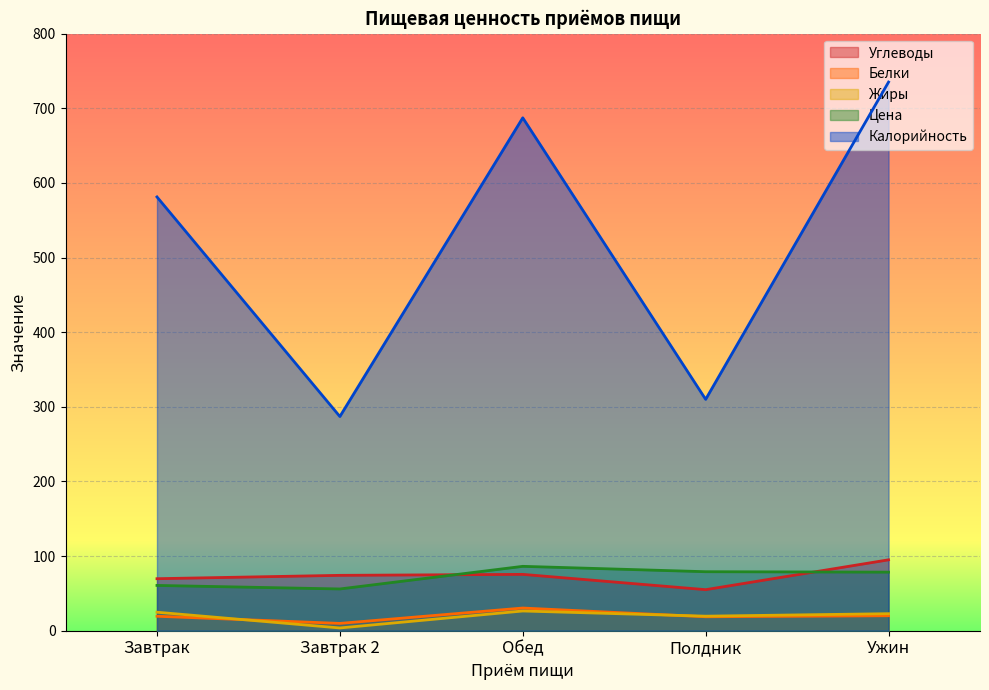

The value of Углеводы at Обед is 75.5. True or false?

True